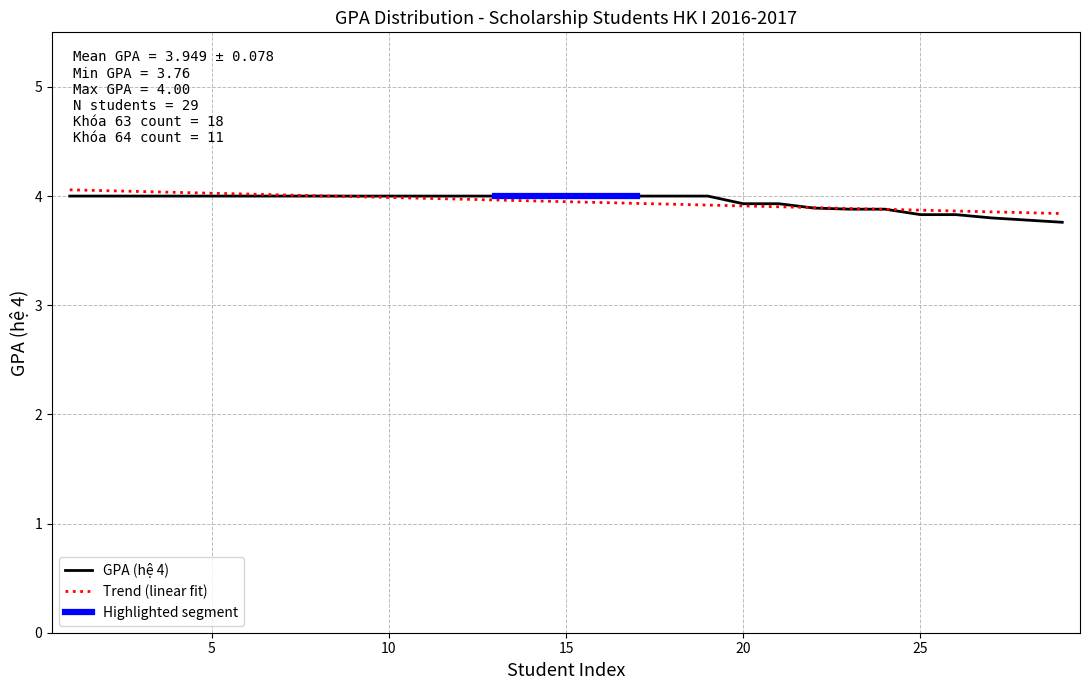

The chart shows a value of 2.7 at Nguyễn Thị Quỳnh. True or false?

False